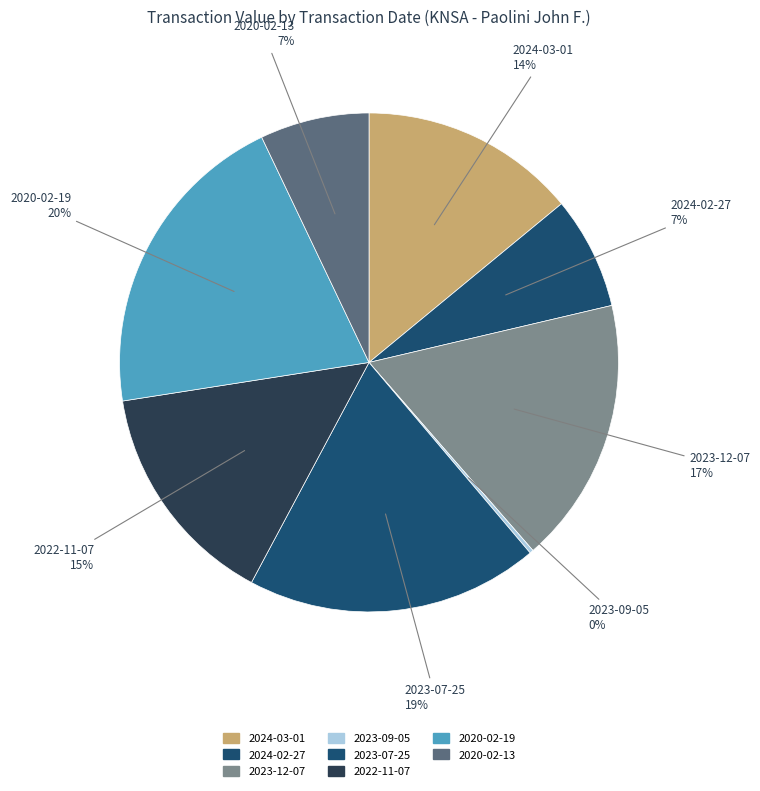

To the nearest percent, what is the average slice percentage?

12%